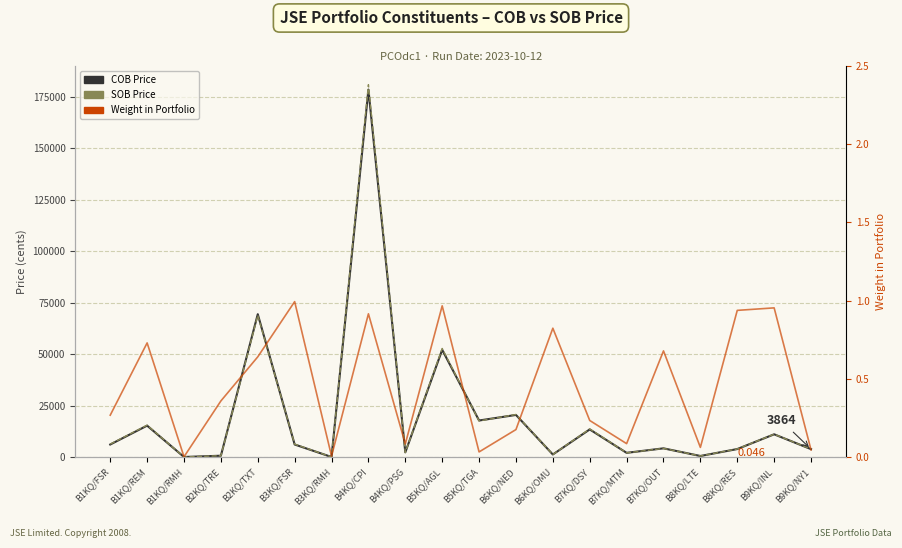

How many times do SOB Price and COB Price cross each other?

7